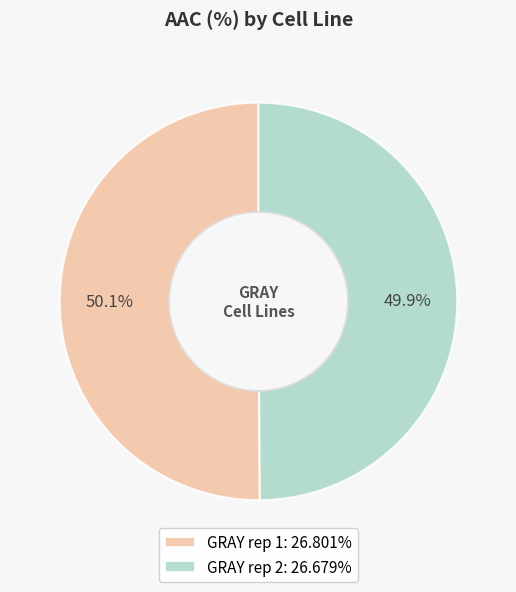

What percentage is NOT represented by GRAY rep 2: 26.679%?

50.1%